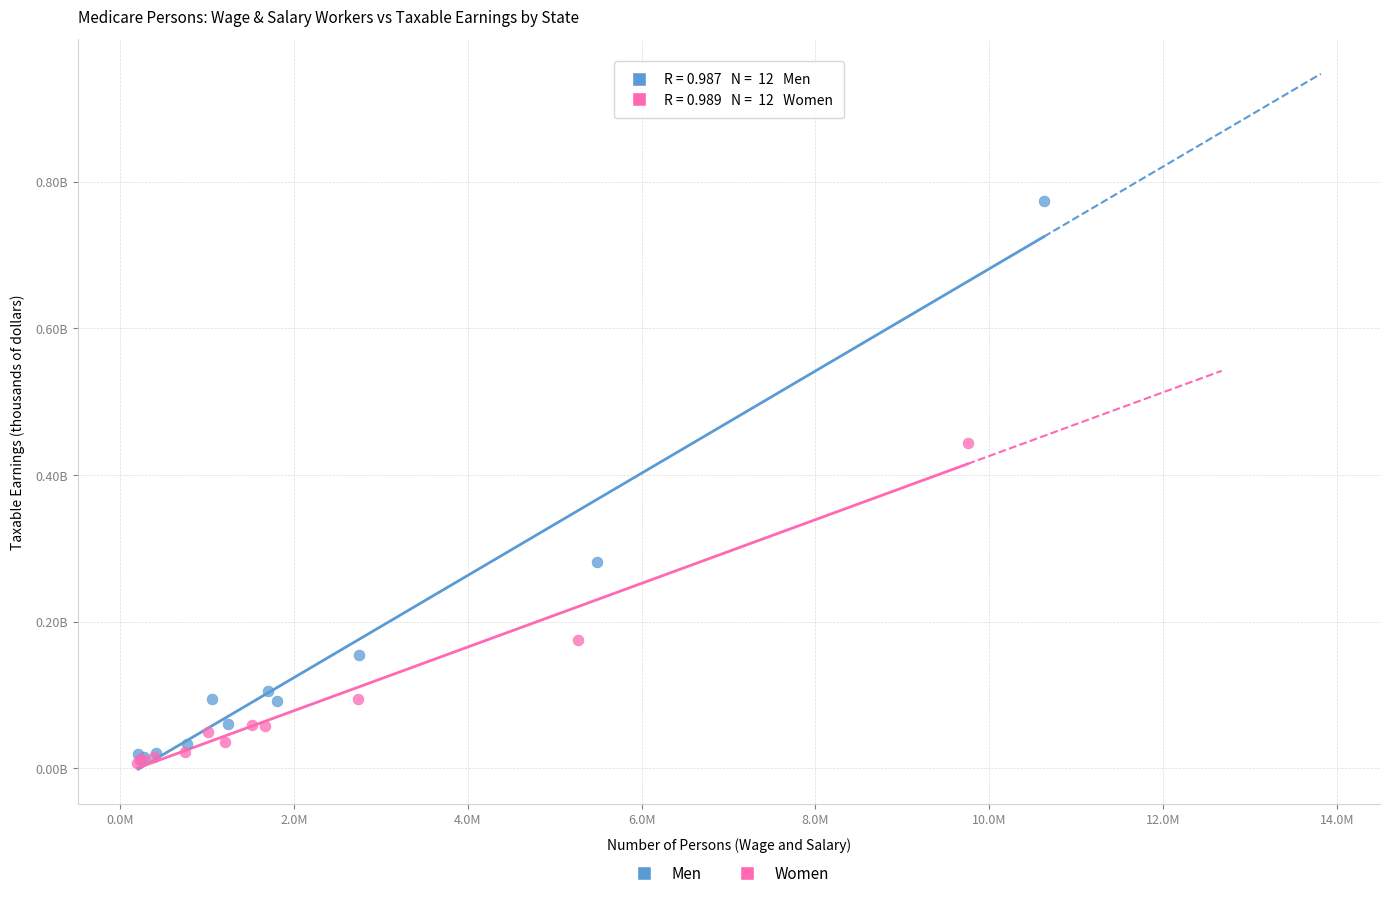

What are all the series names shown in the legend?

Men, Women